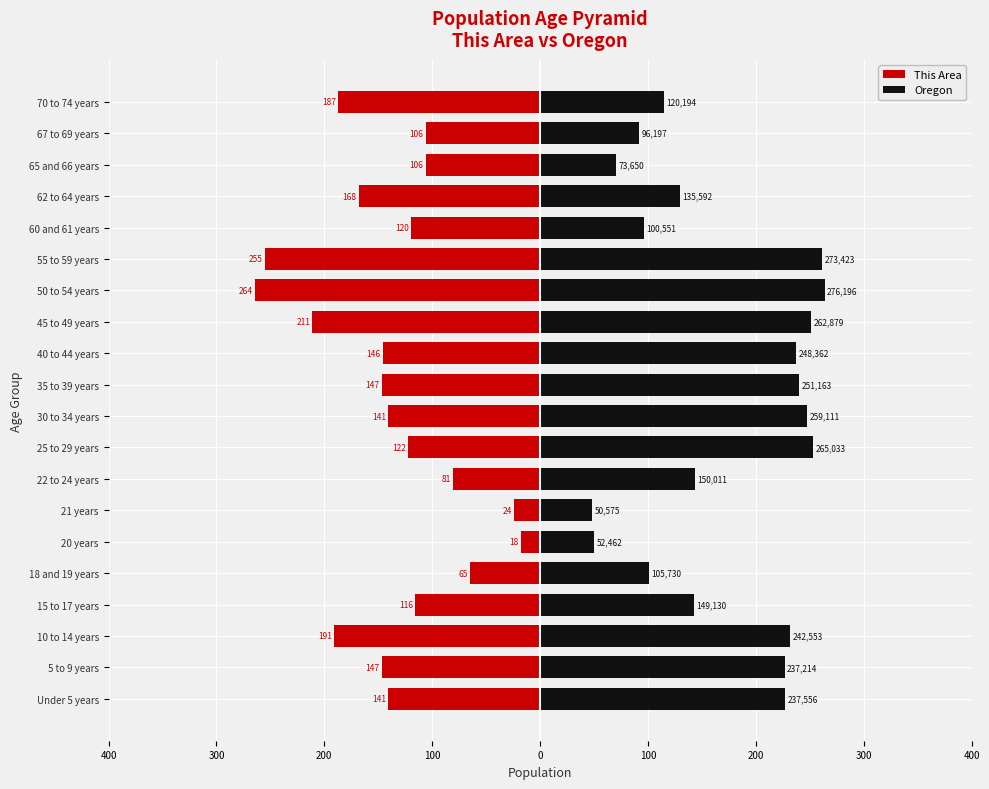

The This Area series shows -211.0 at 45 to 49 years. True or false?

True